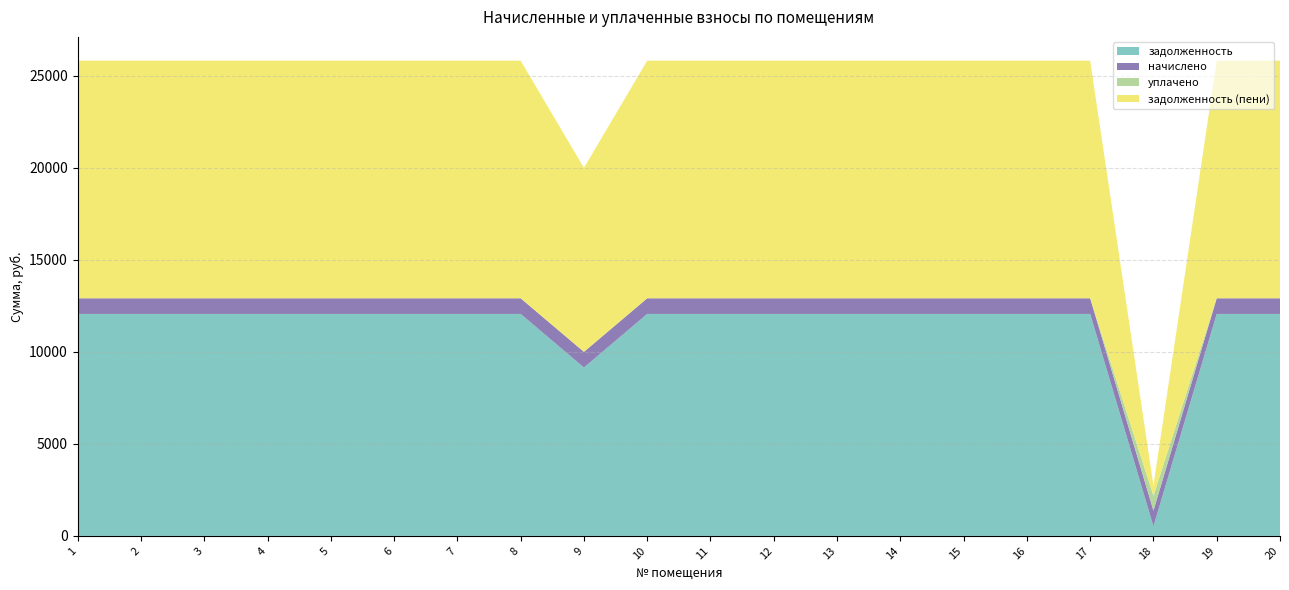

Reading left to right, list all the values displayed in this chart.

задолженность: 12060.0	12060.0	12060.0	12060.0	12060.0	12060.0	12060.0	12060.0	9149.0	12060.0	12060.0	12060.0	12060.0	12060.0	12060.0	12060.0	12060.0	520.3	12060.0	12060.0
начислено: 850.5	850.5	850.5	850.5	850.5	850.5	850.5	850.5	850.5	850.5	850.5	850.5	850.5	850.5	850.5	850.5	850.5	850.5	850.5	850.5
уплачено: 0.0	0.0	0.0	0.0	0.0	0.0	0.0	0.0	0.0	0.0	0.0	0.0	0.0	0.0	0.0	0.0	0.0	804.0	0.0	0.0
задолженность (пени): 12910.5	12910.5	12910.5	12910.5	12910.5	12910.5	12910.5	12910.5	9999.5	12910.5	12910.5	12910.5	12910.5	12910.5	12910.5	12910.5	12910.5	566.8	12910.5	12910.5